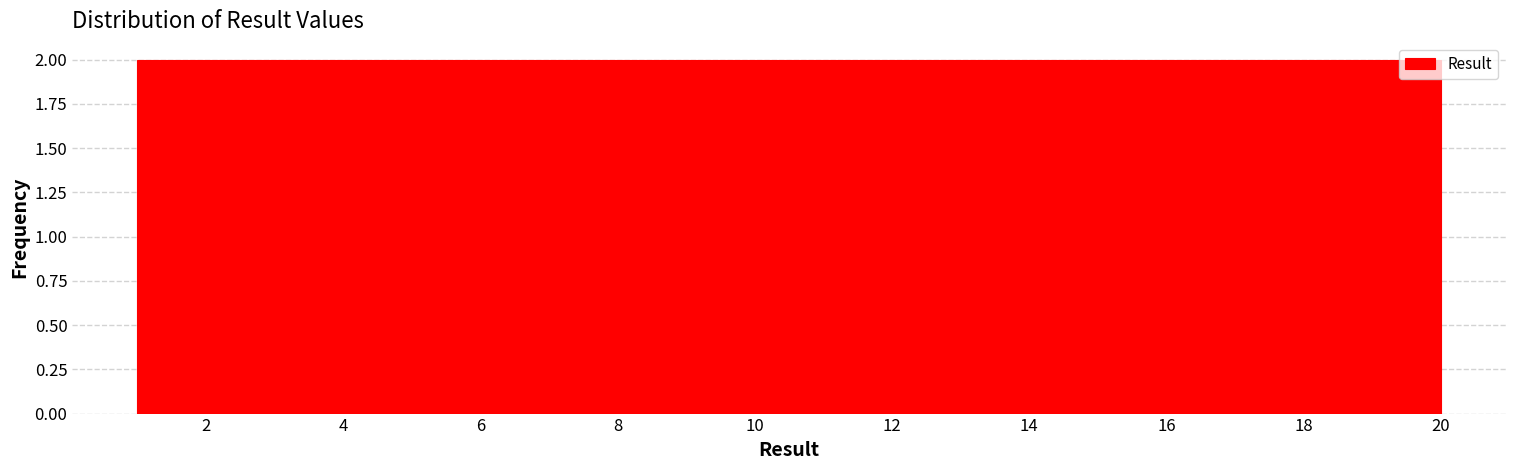

Reading left to right, transcribe this chart: for each bar, give the range it covers on the x-axis and its height. Neither the bar edges nor the heights are printed on the chart, so give them approximately, as read against the axes.

1.0 to 2.9: 2
2.9 to 4.8: 2
4.8 to 6.7: 2
6.7 to 8.6: 2
8.6 to 10.5: 2
10.5 to 12.4: 2
12.4 to 14.3: 2
14.3 to 16.2: 2
16.2 to 18.1: 2
18.1 to 20.0: 2